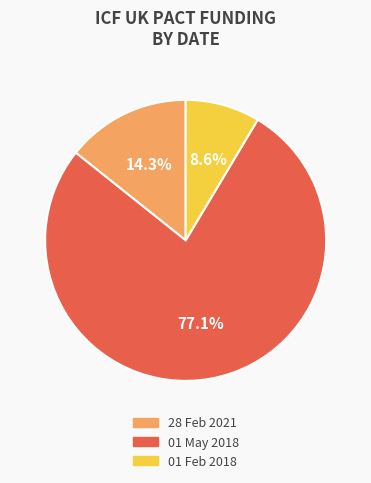

The 01 Feb 2018 slice represents 9% of the pie. True or false?

True